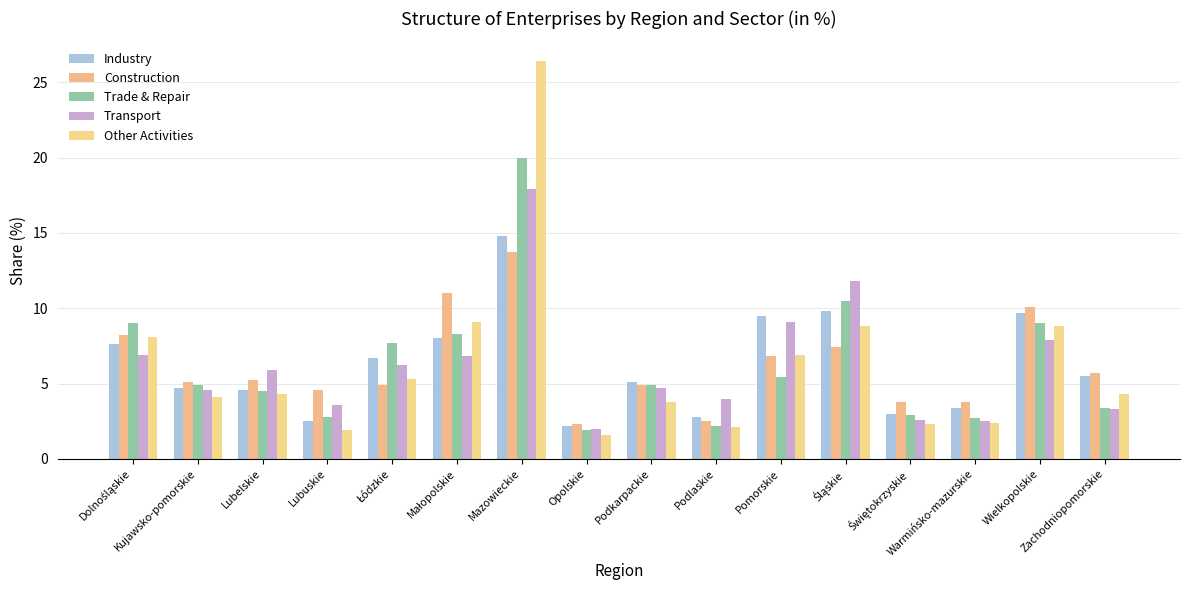

The Industry series shows 4.6 at Lubelskie. True or false?

True